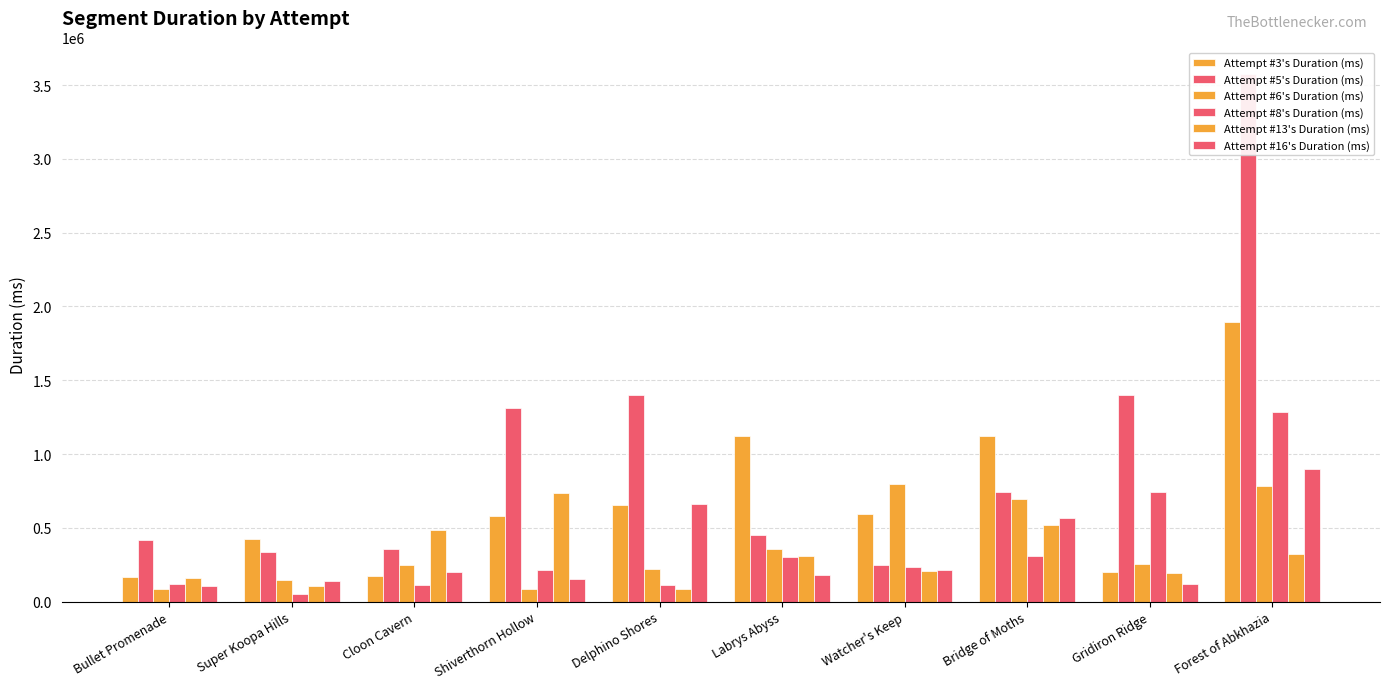

The Attempt #6's Duration (ms) series shows 250344 at Cloon Cavern. True or false?

True